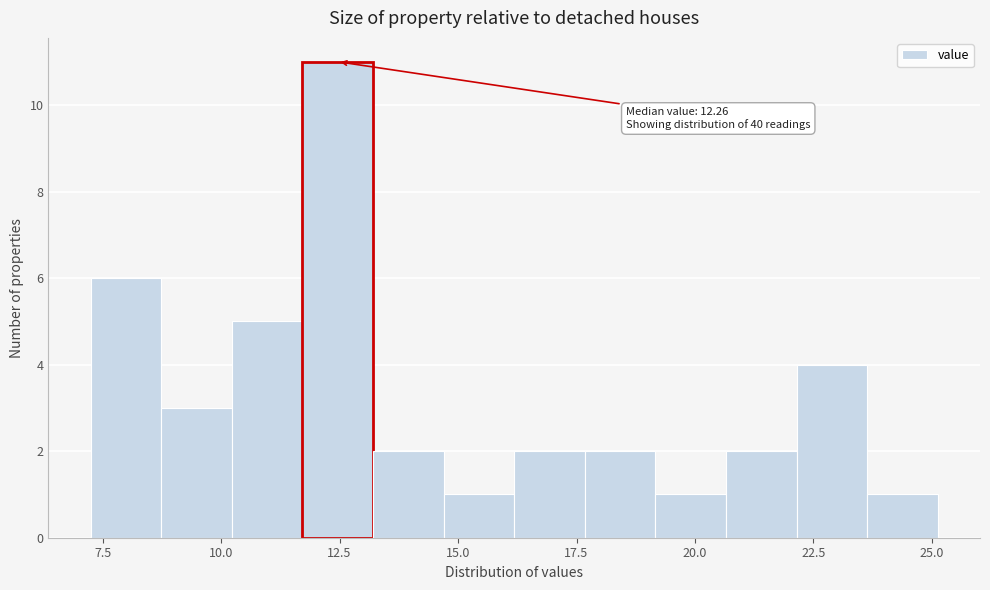

Around what value on the x-axis is the tallest bar? Give the approximate position of its centre, as read against the axis.

12.5